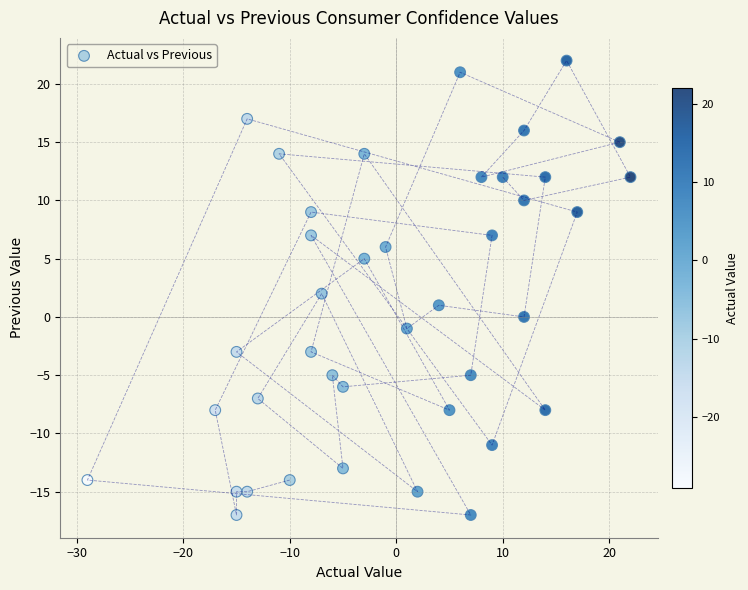

What is the range of Y values (max minus min)?

39